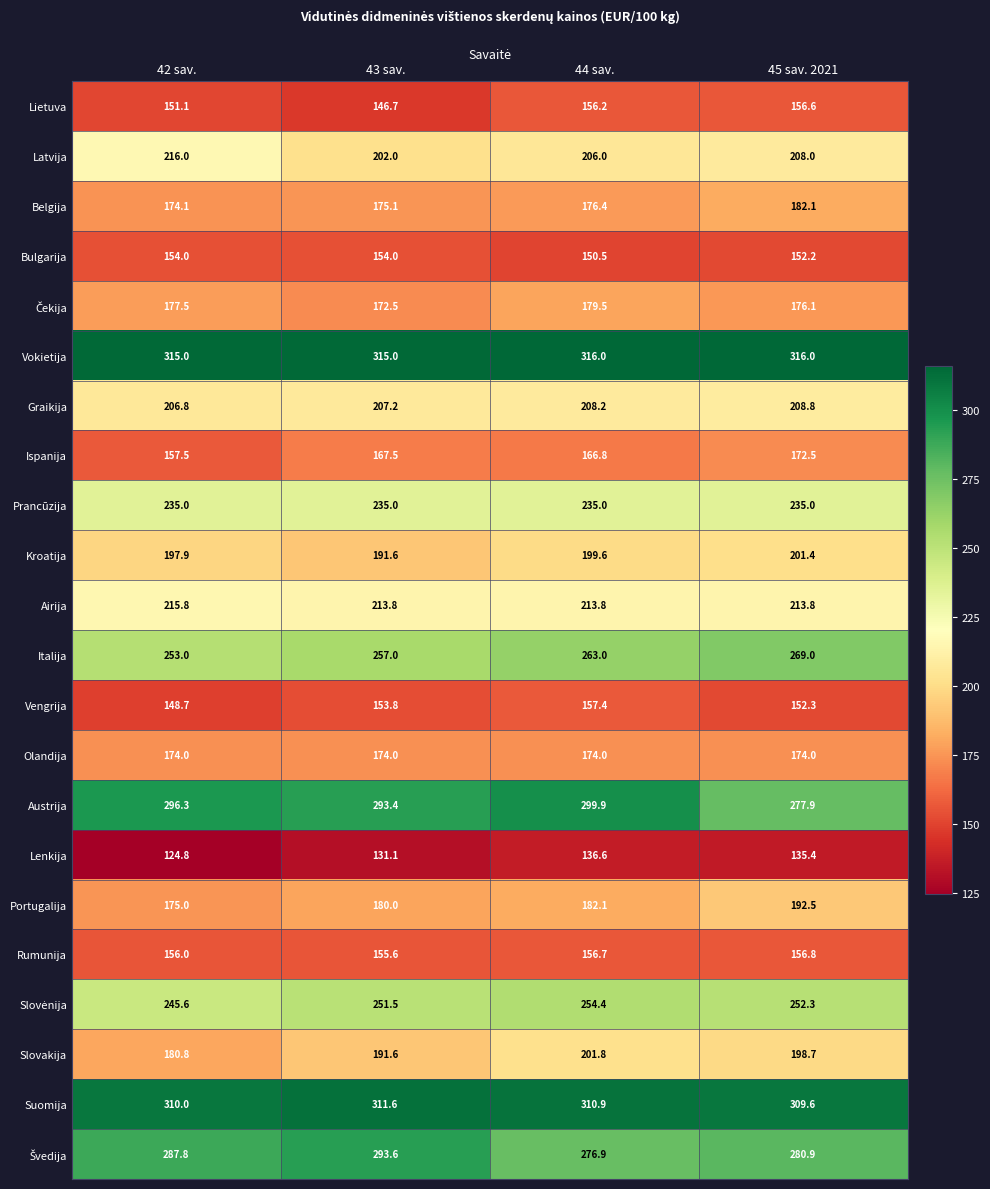

Where is Slovakija nearest to the value 191?

43 sav.